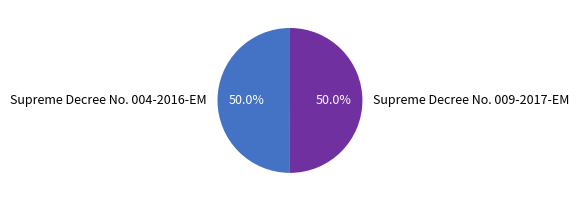

The Supreme Decree No. 004-2016-EM slice represents 61% of the pie. True or false?

False